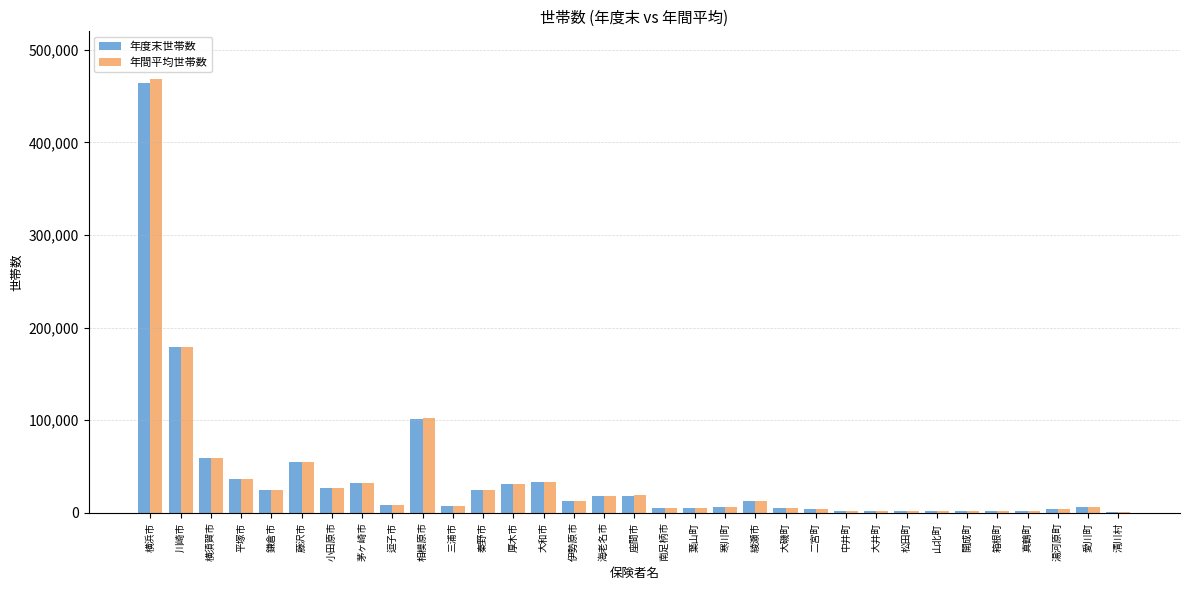

Is it true that 年間平均世帯数 equals 31493 at 厚木市?

True